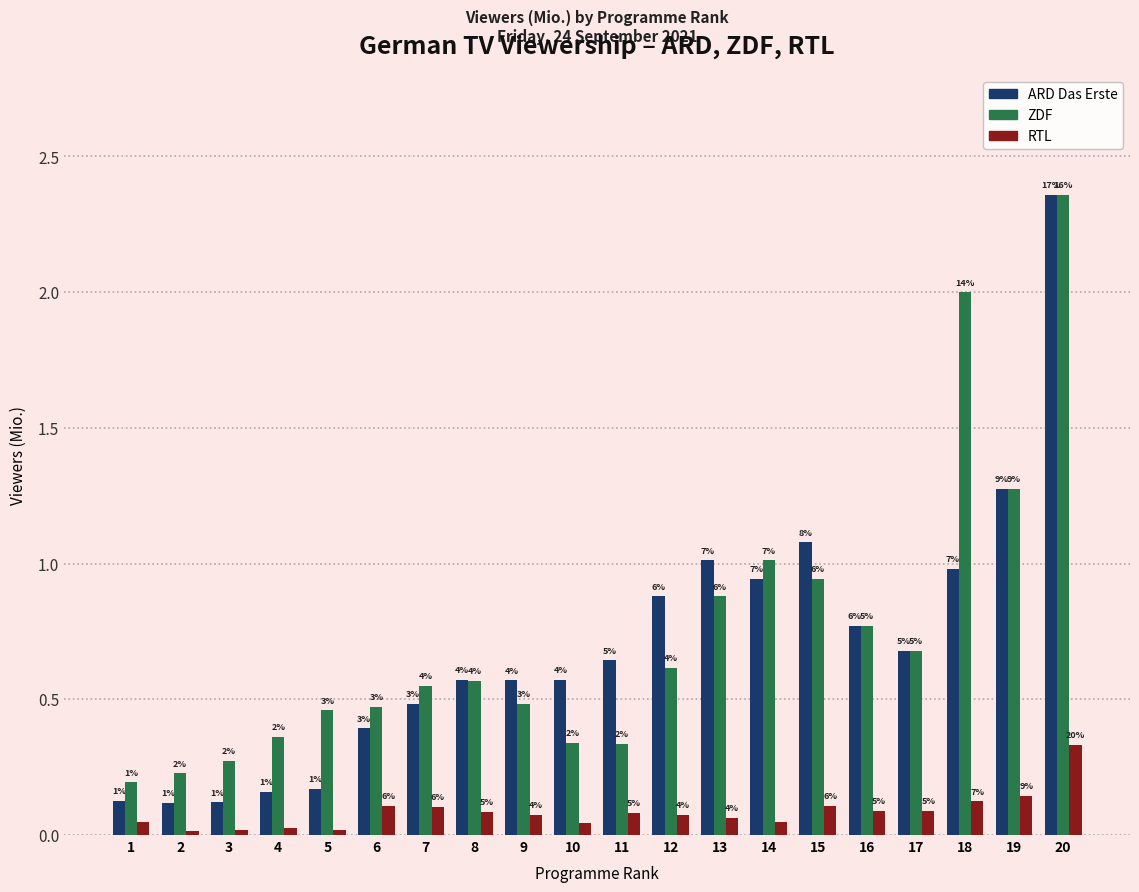

At how many categories does at least one series exceed 0?

20